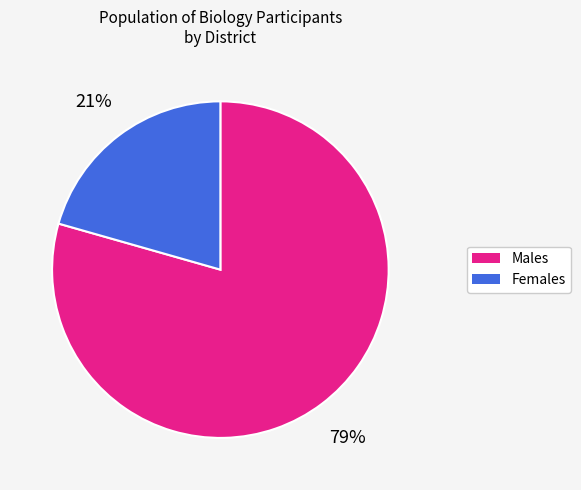

Is there any slice that represents more than half of the pie?

Yes